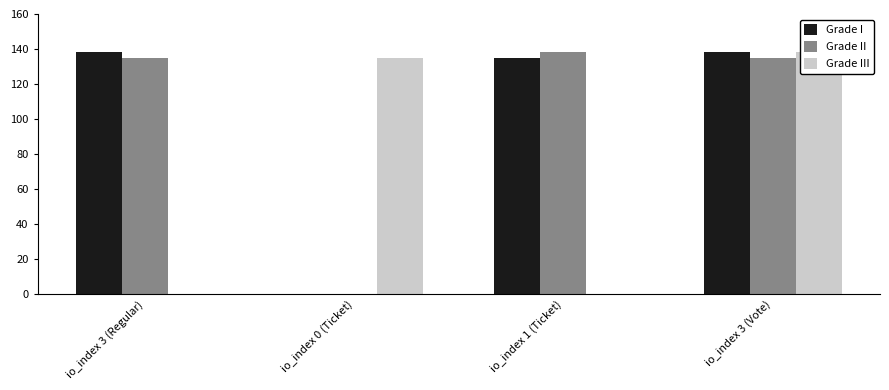

What position from the left is io_index 3 (Vote)?

4